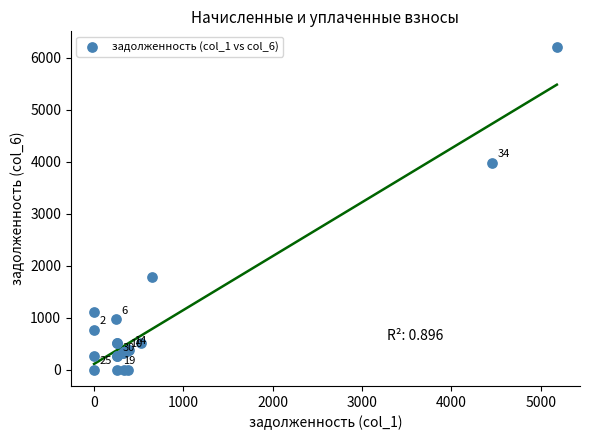

What Y value in the scatter plot is closest to 3097?

3975.6